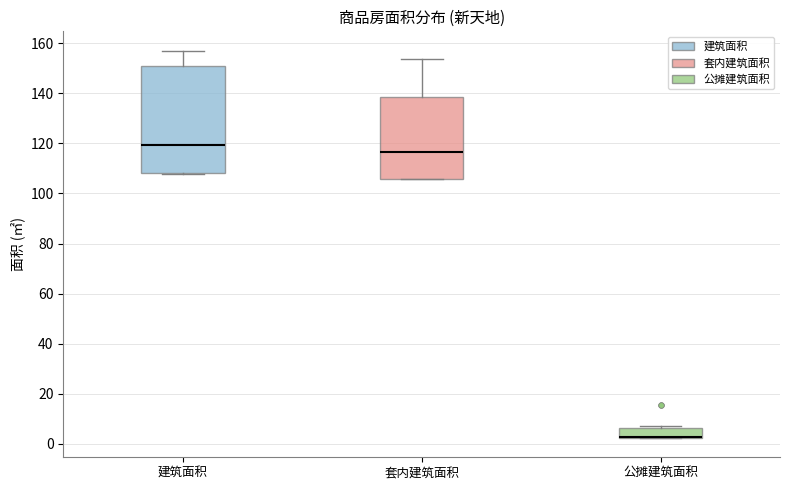

Which box is the tallest, from its lower edge to its upper edge?

建筑面积